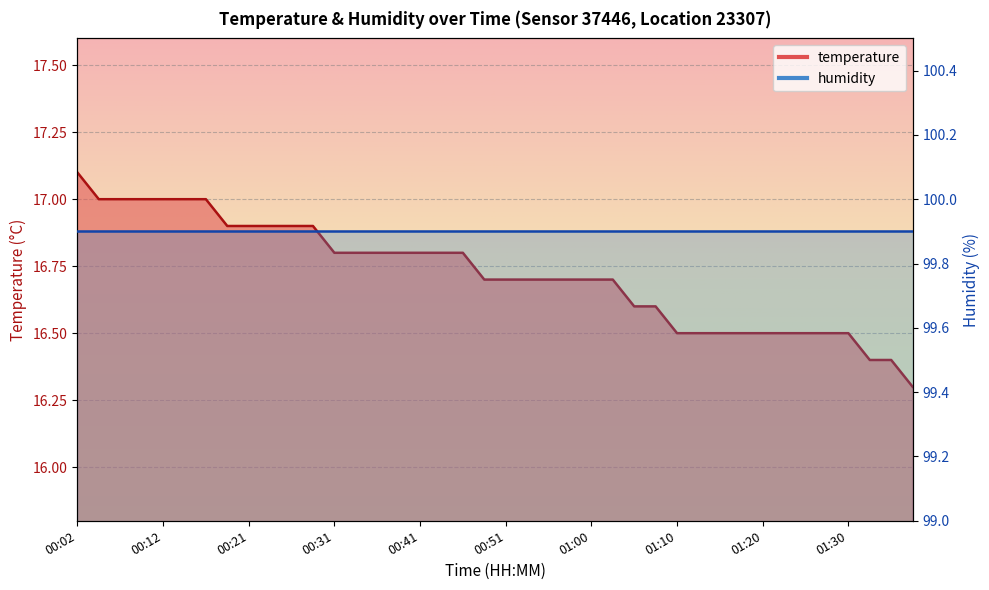

At which category does the chart reach its minimum across all series?

01:43